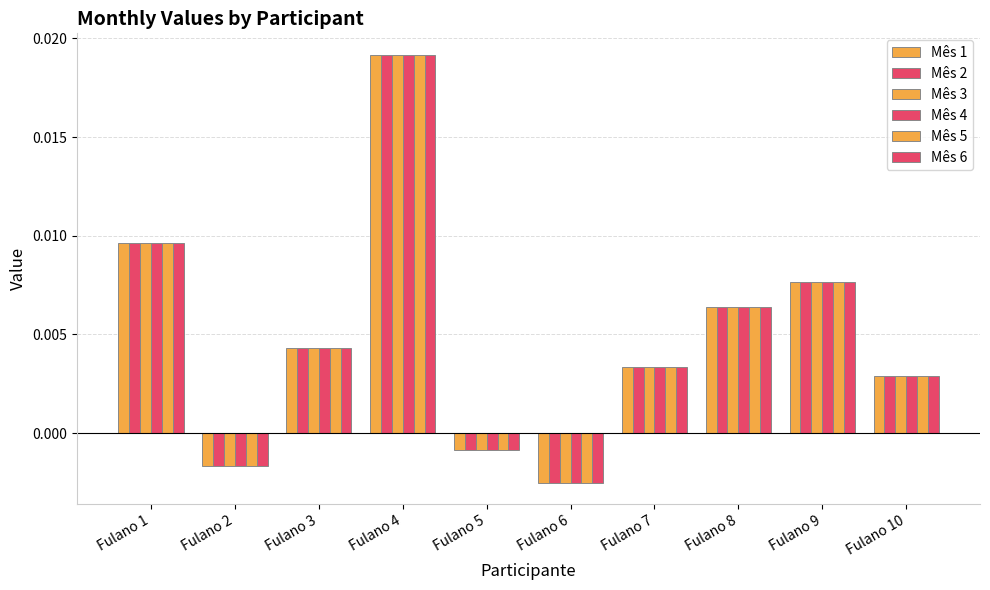

True or false: Mês 6 has a value of 0.0 at Fulano 8.

False